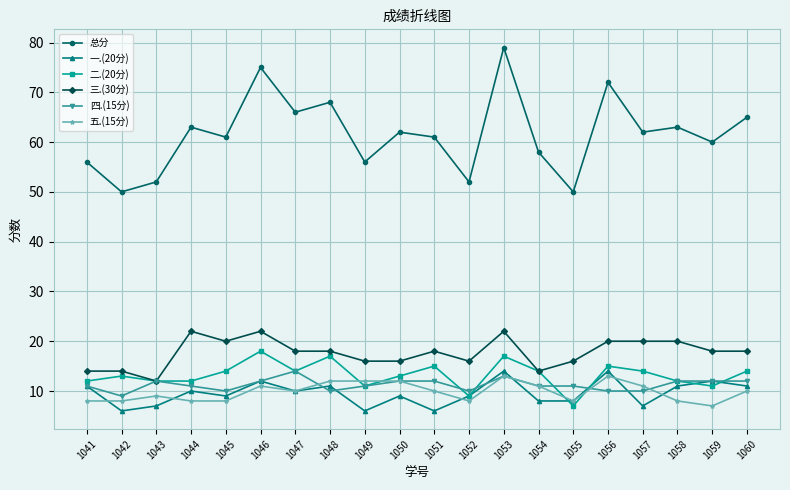

How many lines are shown in the chart?

6